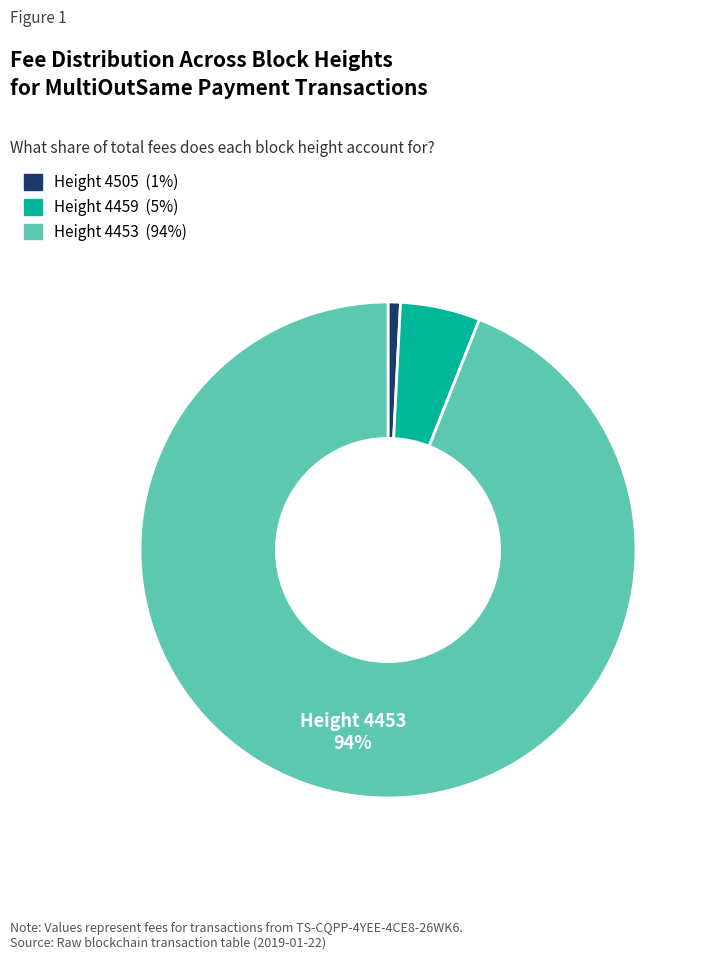

Is the sum of Height 4453 (94%) and Height 4459 (5%) greater than half?

Yes